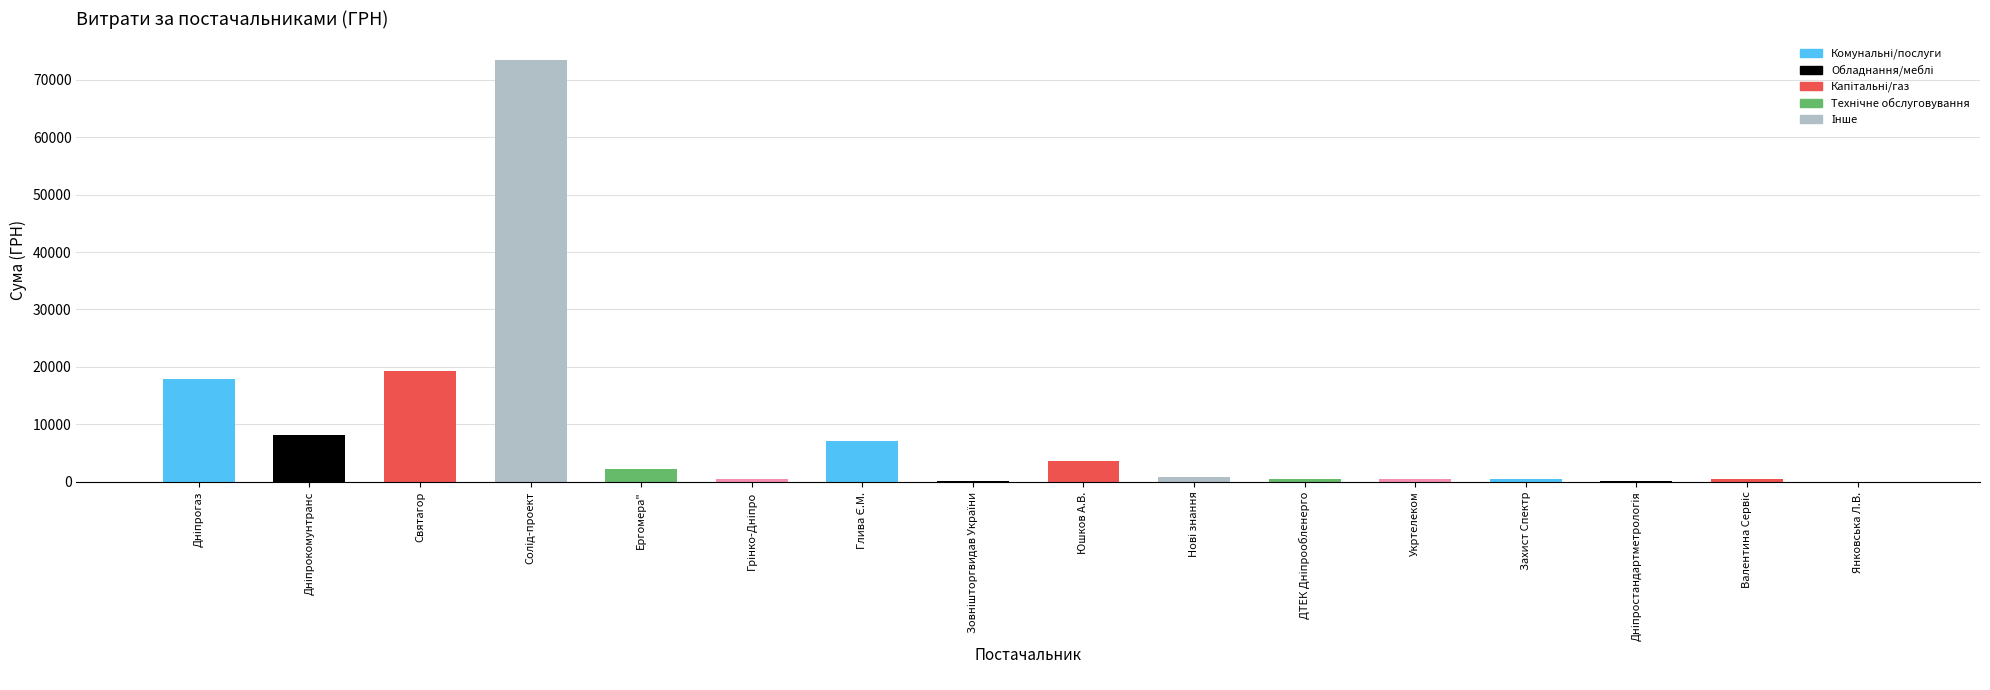

What is the sum of all values?

135267.0